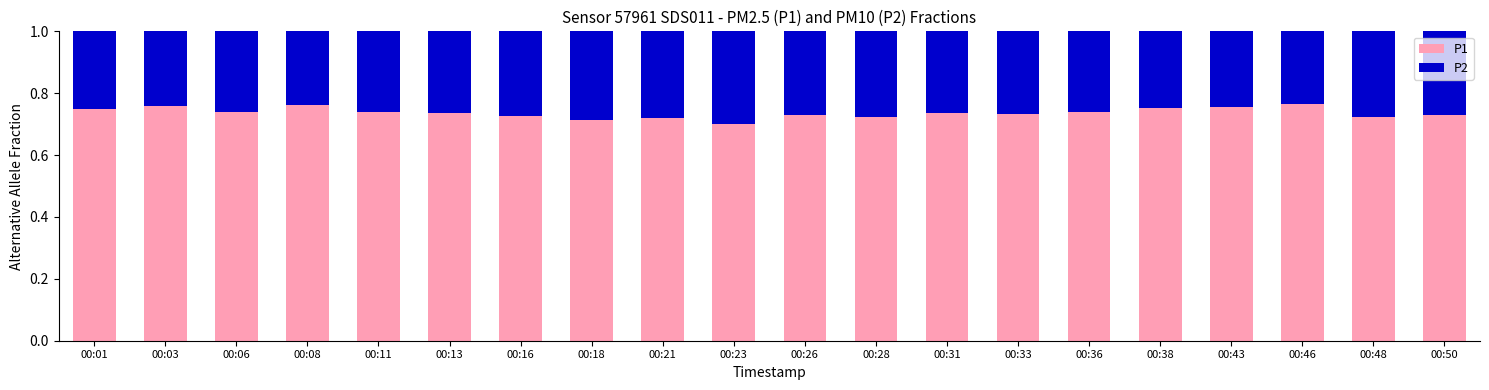

What is the sum of all P1 values?

14.7